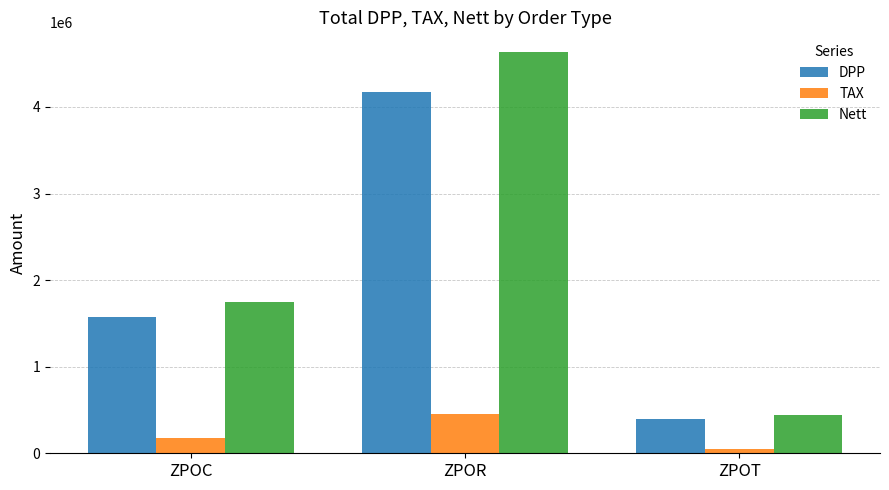

Is it true that Nett equals 4629835 at ZPOR?

True